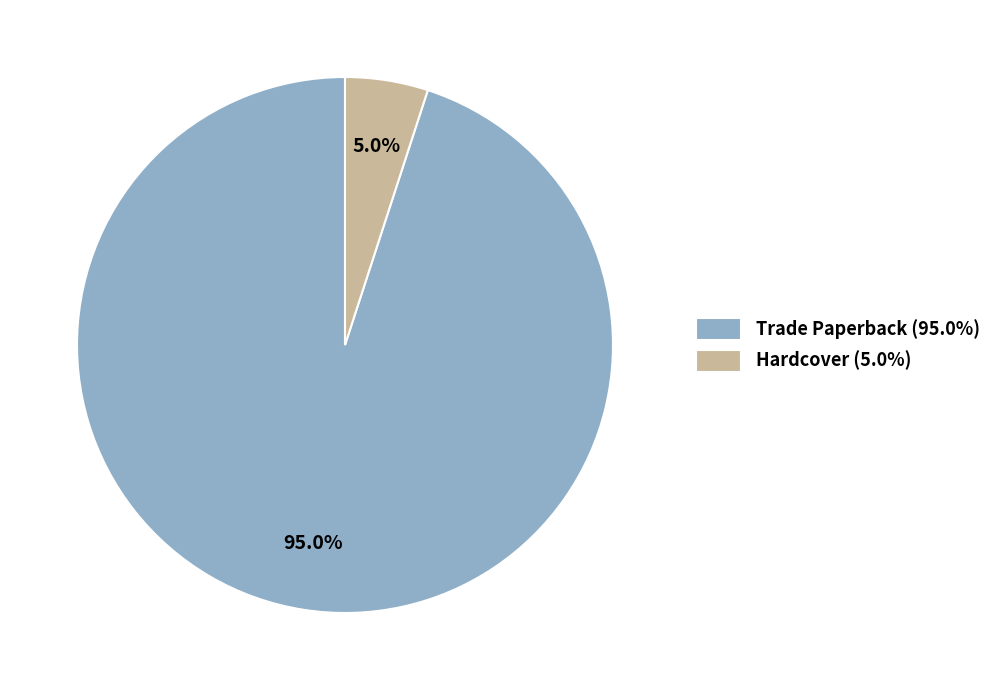

Is there a majority slice in this chart?

Yes